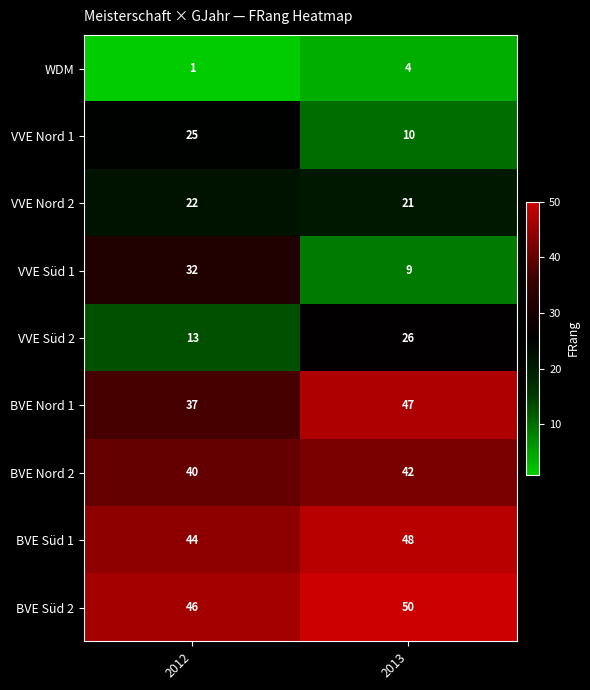

How many values in the VVE Nord 2 series are below 22?

1